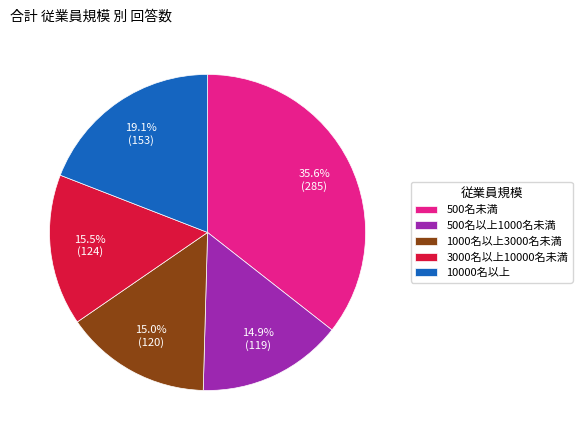

To the nearest percent, what is the difference between the largest and smallest slice percentages?

21%